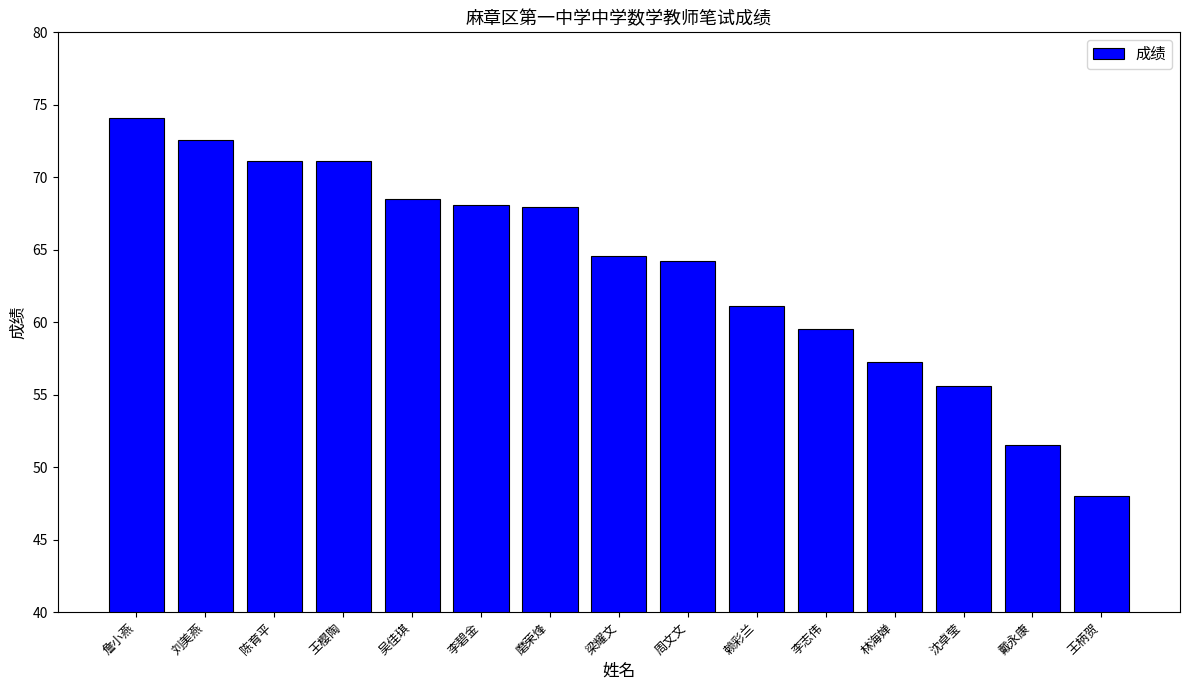

Count the number of values greater than 64.

9